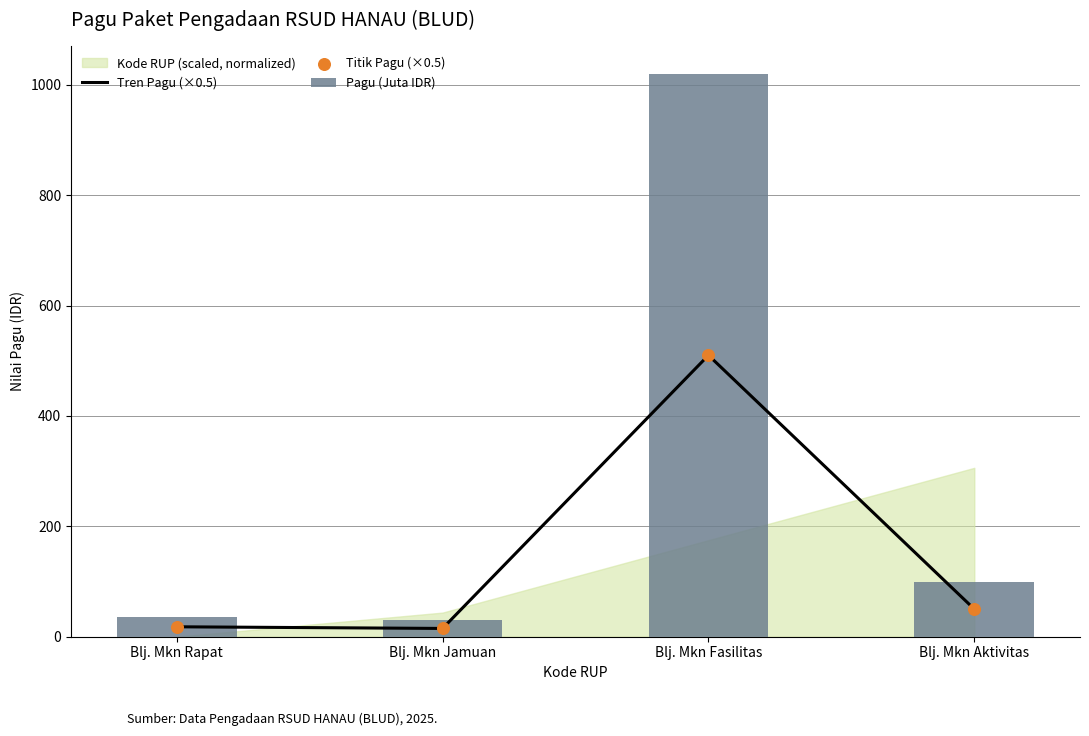

Which series reaches the minimum Y coordinate?

Tren Pagu (×0.5)